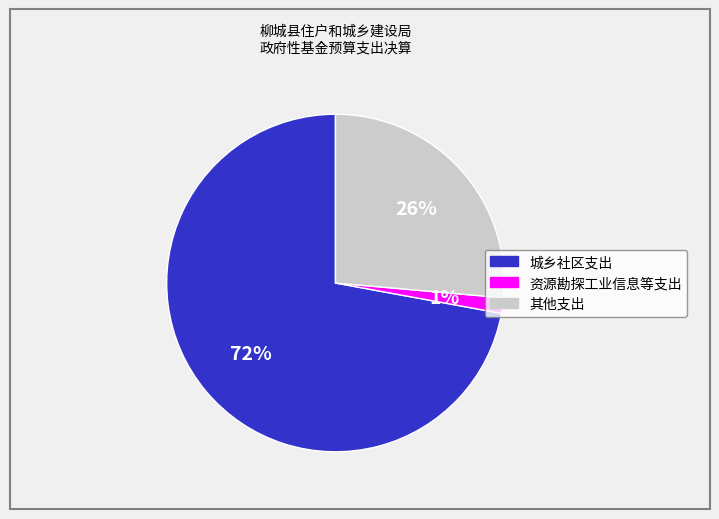

Which category has the biggest portion of the pie?

城乡社区支出